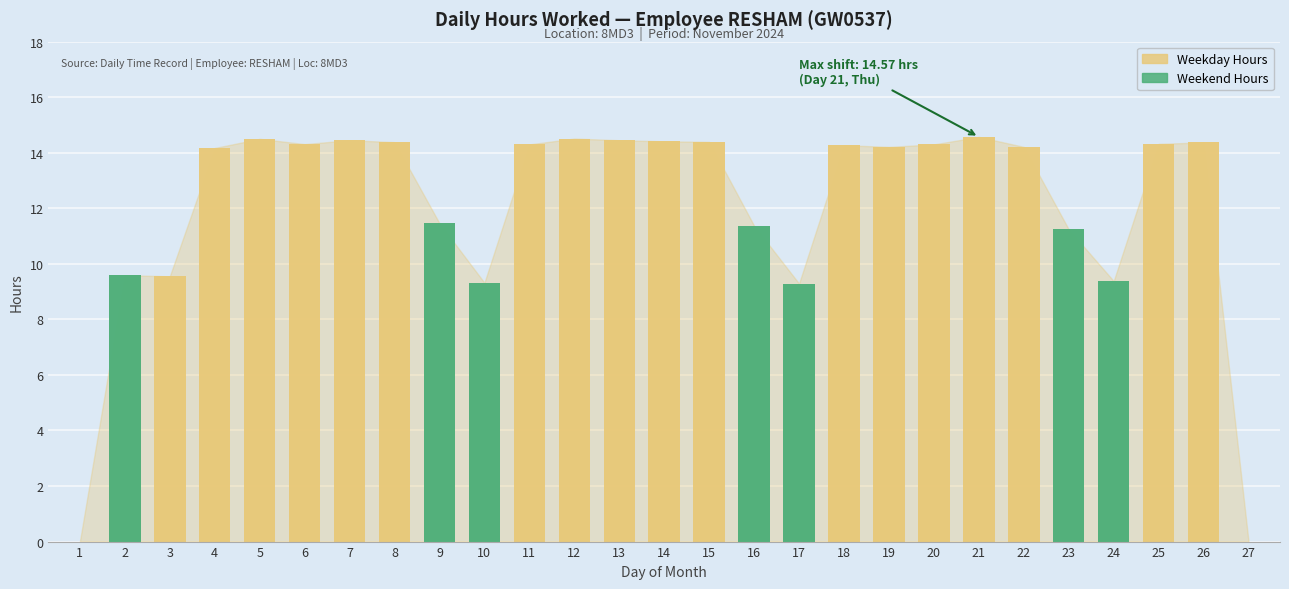

What is the ratio of the value at 15 to the value at 13?

1.0